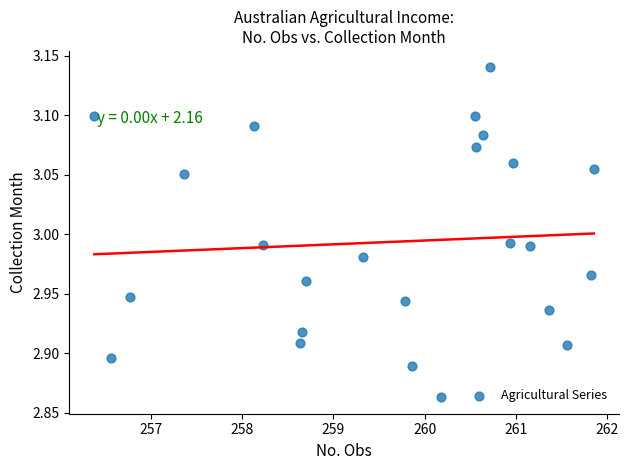

What is the range of Y values (max minus min)?

0.3